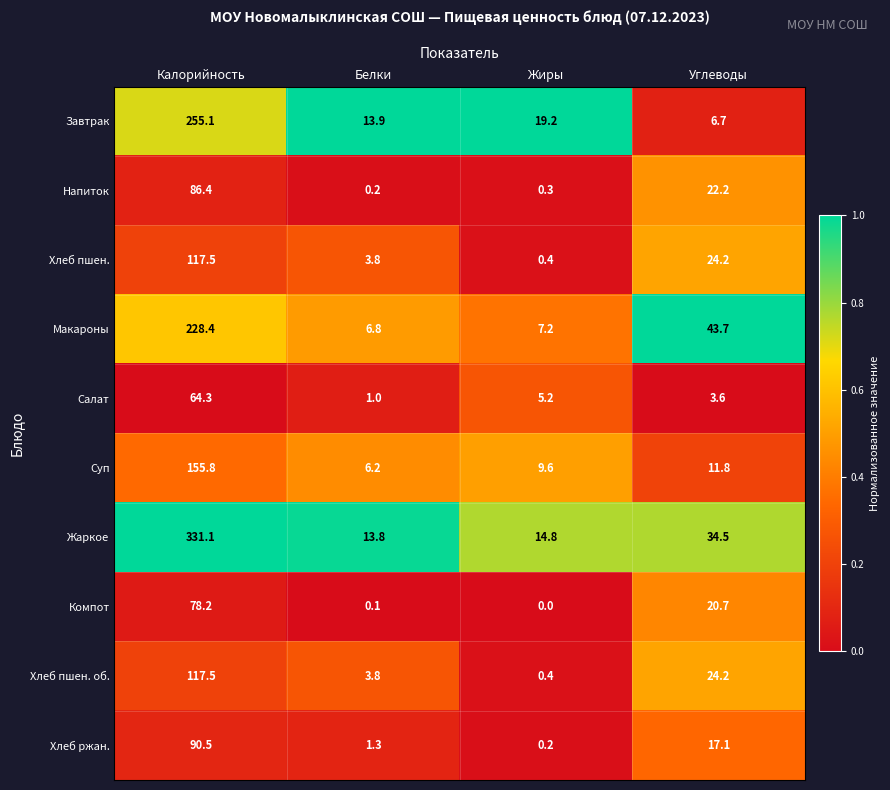

What is the difference between the Суп values at Жиры and Белки?

3.4